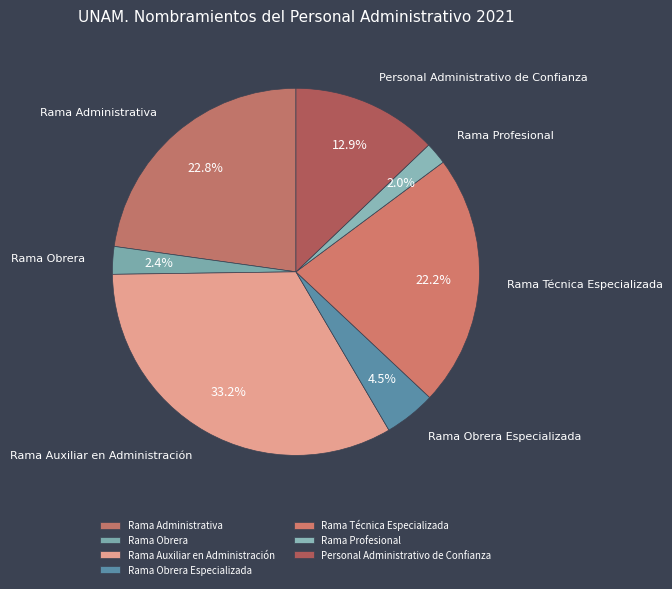

Which category has the biggest portion of the pie?

Rama Auxiliar en Administración